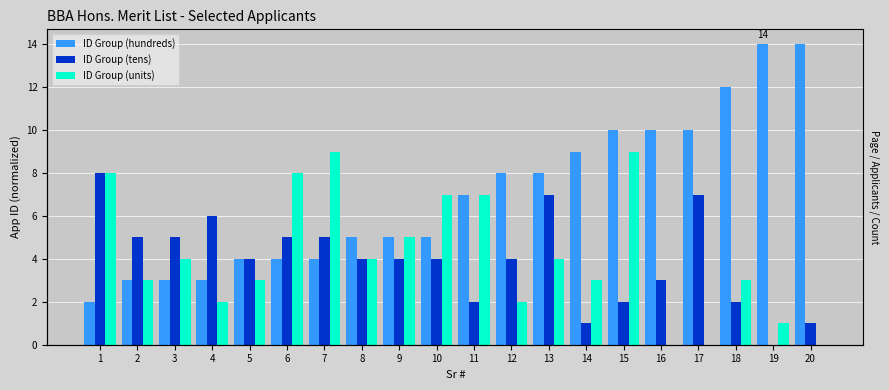

What is the average value of the ID Group (hundreds) series?

7